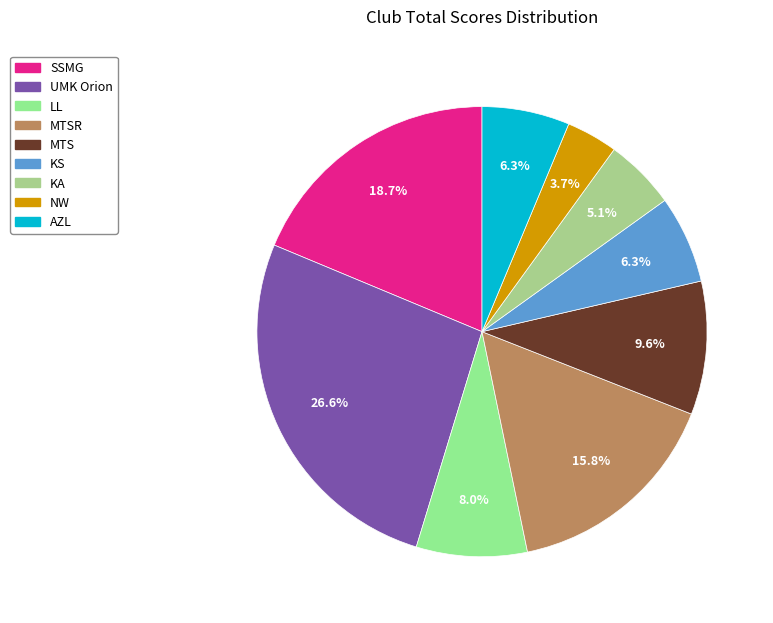

Approximately how many times larger is the value at SSMG compared to MTSR?

1.2